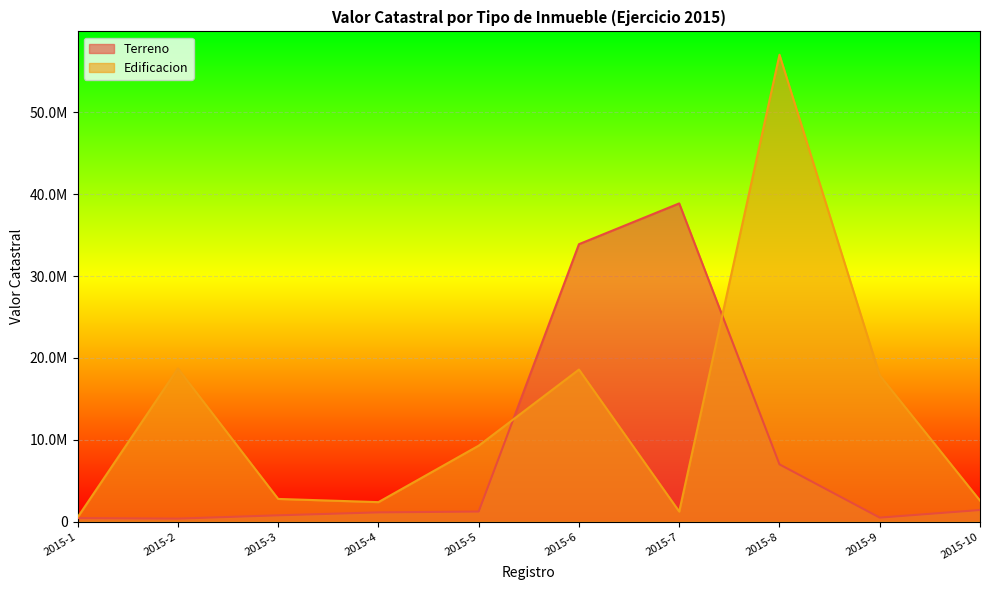

Where is Edificacion nearest to the value 28791305?

2015-2